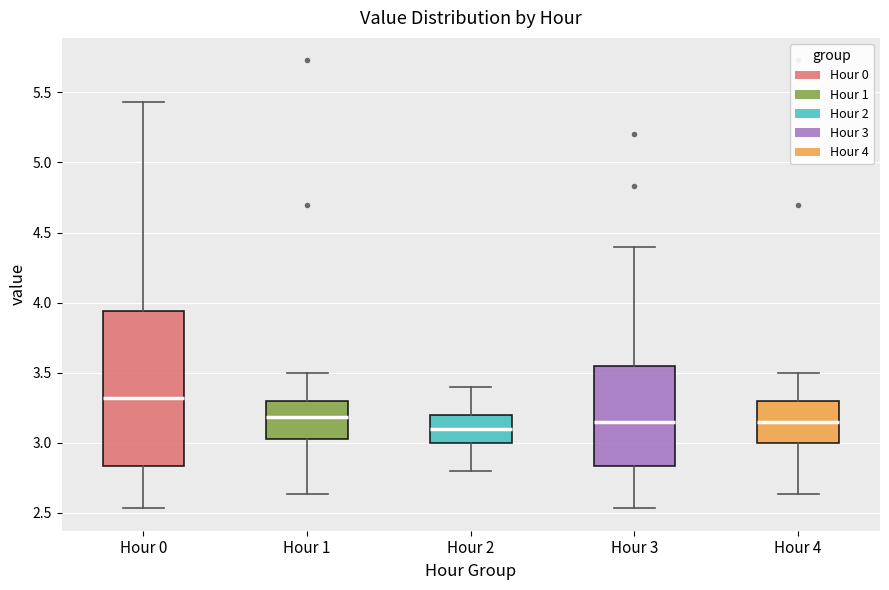

Where is the upper edge of the box for Hour 0 on the y-axis? The values are not printed on the chart, so give them approximately, as read against the axis.

3.95